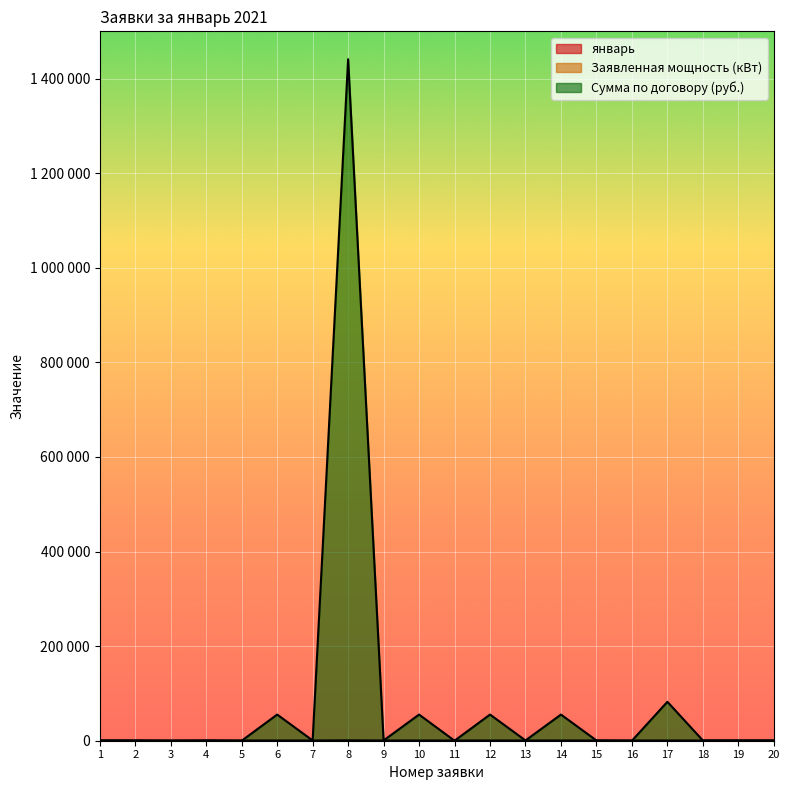

The Сумма по договору (руб.) series shows 0.0 at 5. True or false?

True